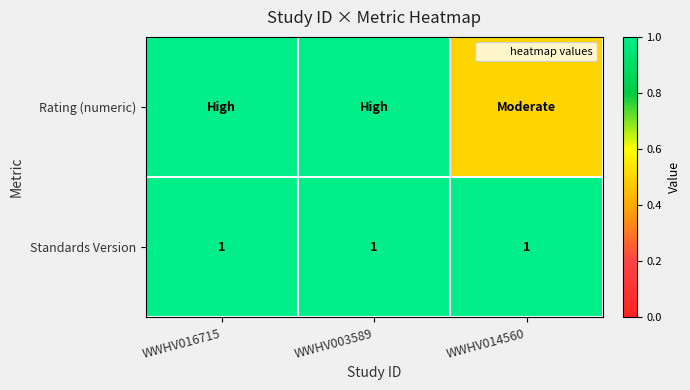

What is the average value of the Rating (numeric) series?

0.8